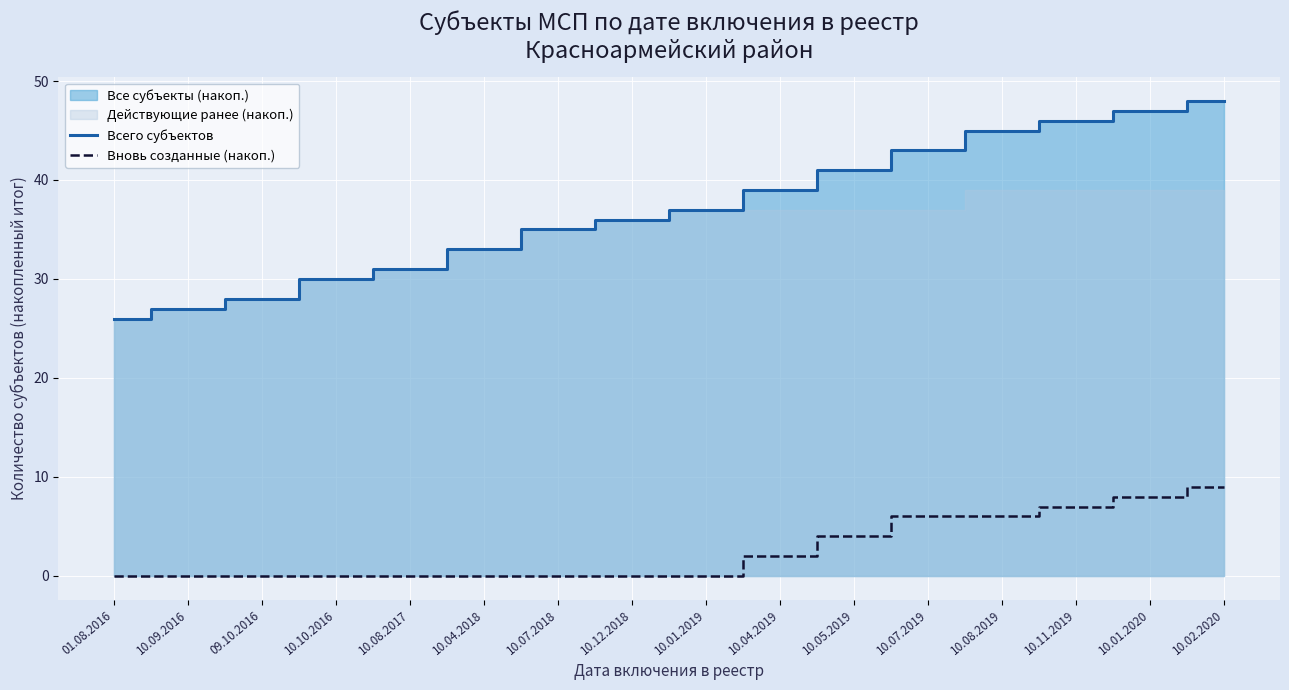

Reading left to right, what are all the values shown in this chart?

Всего субъектов: 01.08.2016=26	10.09.2016=27	09.10.2016=28	10.10.2016=30	10.08.2017=31	10.04.2018=33	10.07.2018=35	10.12.2018=36	10.01.2019=37	10.04.2019=39	10.05.2019=41	10.07.2019=43	10.08.2019=45	10.11.2019=46	10.01.2020=47	10.02.2020=48
Вновь созданные (накоп.): 01.08.2016=0	10.09.2016=0	09.10.2016=0	10.10.2016=0	10.08.2017=0	10.04.2018=0	10.07.2018=0	10.12.2018=0	10.01.2019=0	10.04.2019=2	10.05.2019=4	10.07.2019=6	10.08.2019=6	10.11.2019=7	10.01.2020=8	10.02.2020=9